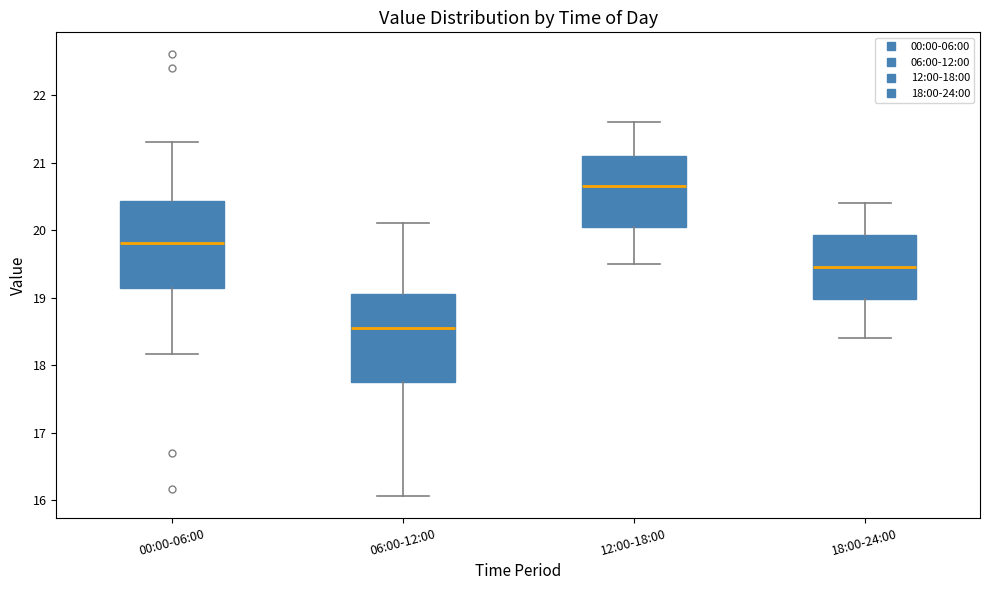

Reading left to right, transcribe this box plot: for each box, give where its median line is, the range the box spans, and where its two whiskers end, as read against the y-axis. The values are not printed on the chart, so give them approximately, as read against the axis.

00:00-06:00: median 19.8, box 19.1 to 20.4, whiskers 18.2 to 21.3
06:00-12:00: median 18.6, box 17.8 to 19.0, whiskers 16.1 to 20.1
12:00-18:00: median 20.7, box 20.1 to 21.1, whiskers 19.5 to 21.6
18:00-24:00: median 19.5, box 19.0 to 19.9, whiskers 18.4 to 20.4